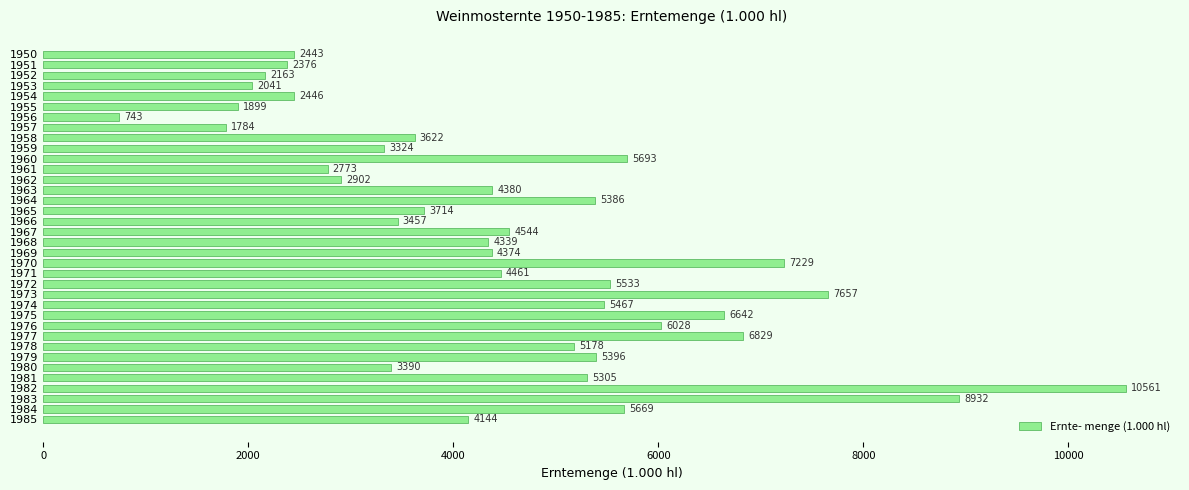

What is the value of the 14th bar from the top?

4380